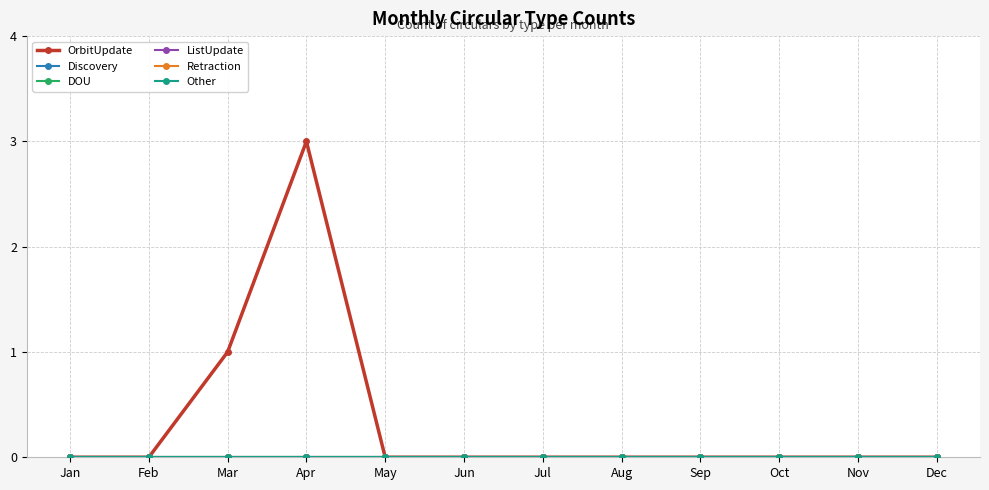

True or false: Discovery and ListUpdate intersect in this chart.

False